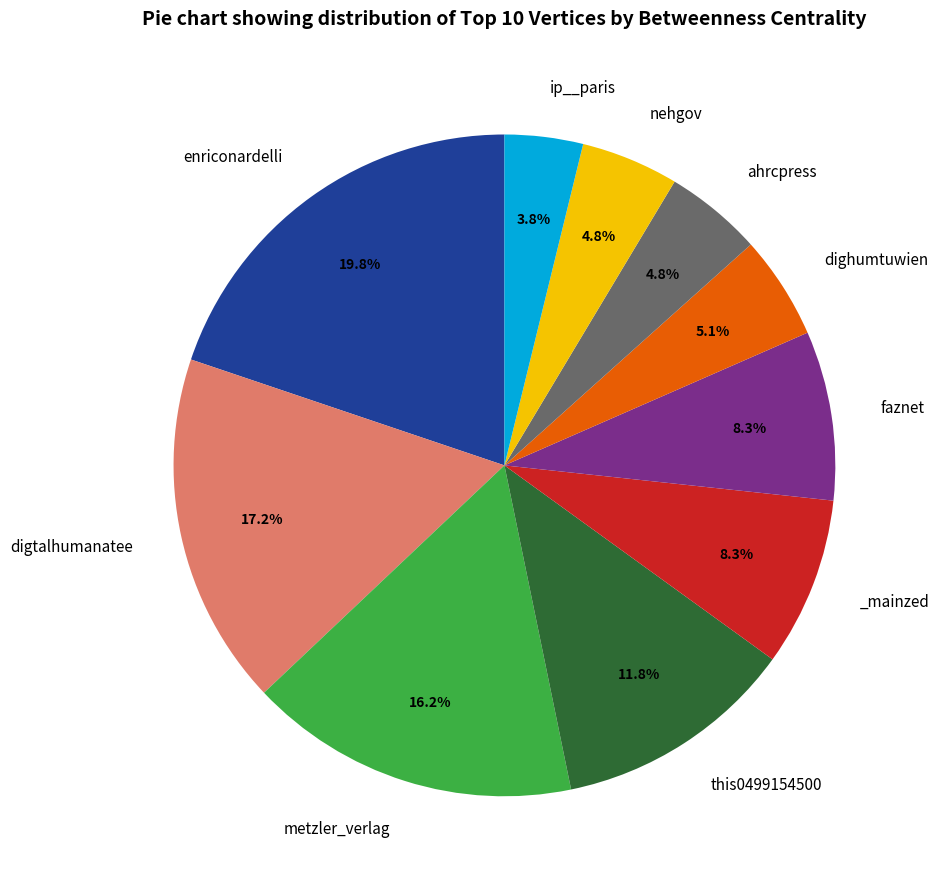

Is there a majority slice in this chart?

No